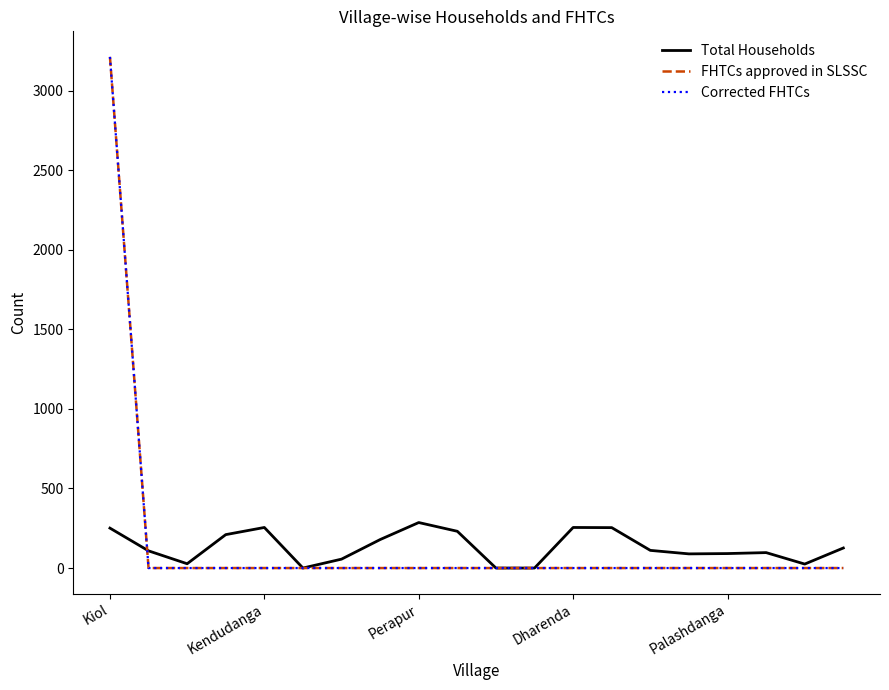

Rank the series by their maximum value, from lowest to highest.

Total Households, FHTCs approved in SLSSC, Corrected FHTCs